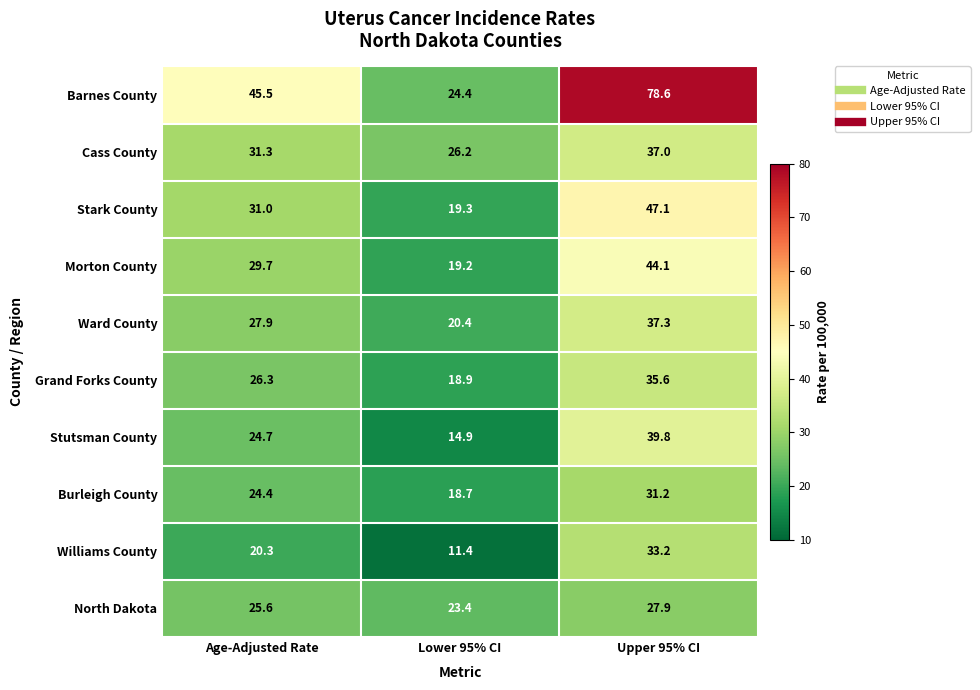

What is the sum of all Ward County values?

85.6